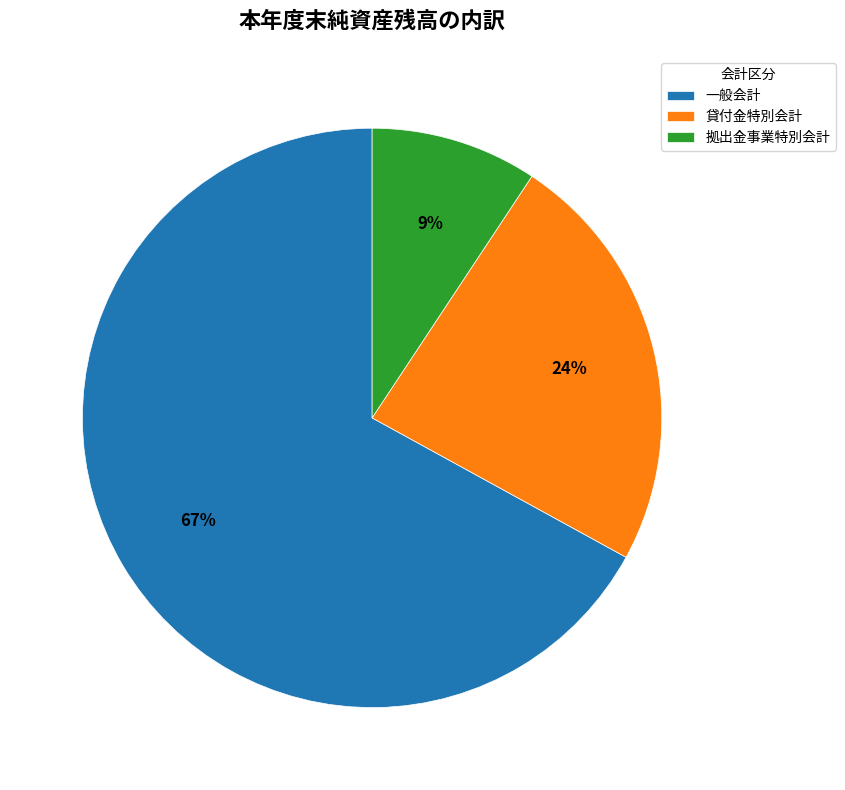

To the nearest percent, what percentage of the pie is 貸付金特別会計?

24%